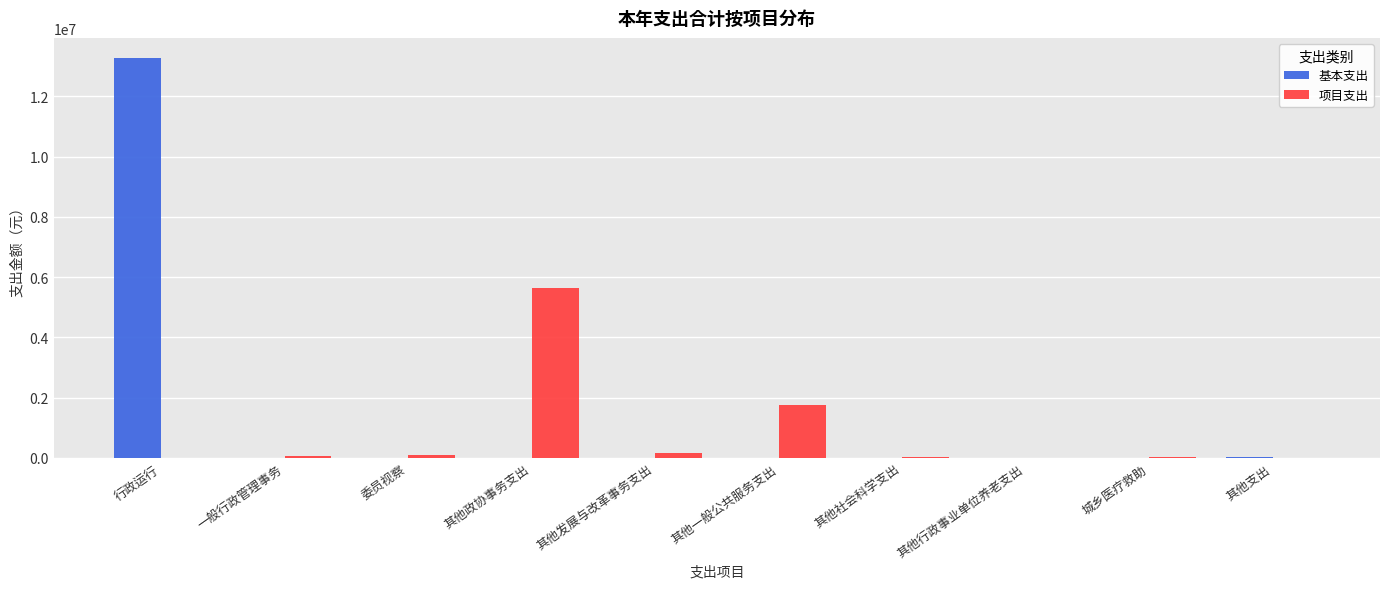

Which series changed the most between 其他政协事务支出 and 其他行政事业单位养老支出?

项目支出